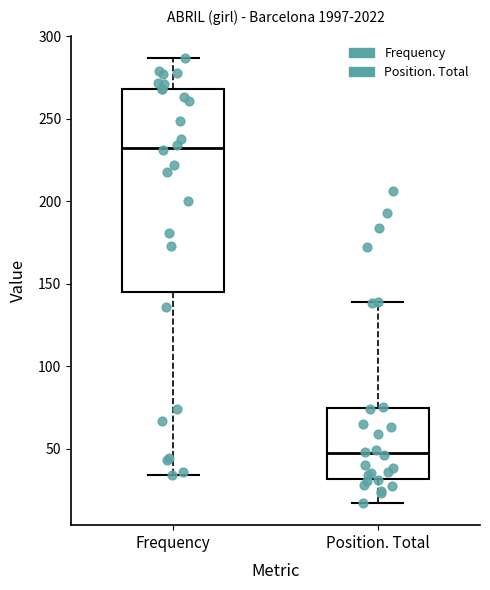

Reading left to right, read every box against the y-axis: the position of its median line, the range the box covers, and the ends of its whiskers. The values are not printed on the chart, so give them approximately, as read against the axis.

Frequency: median 235, box 145 to 270, whiskers 35 to 285
Position. Total: median 45, box 30 to 75, whiskers 15 to 140